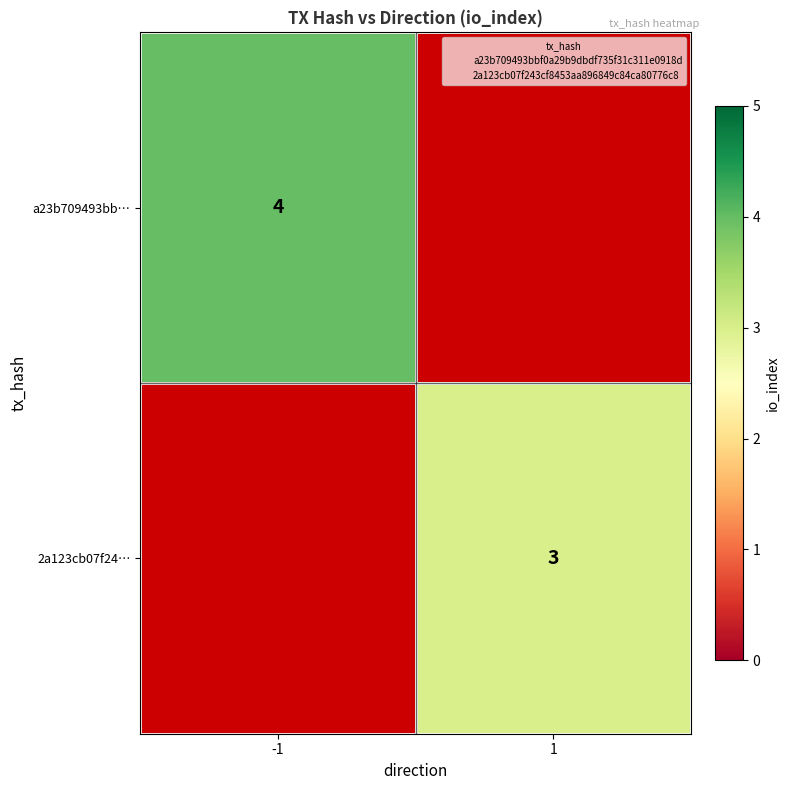

Which label corresponds to the smallest value in the chart?

1